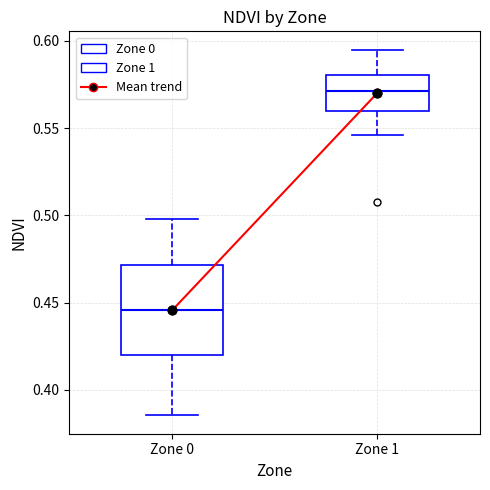

Comparing the boxes themselves (not the whiskers), which one is the tallest?

Zone 0